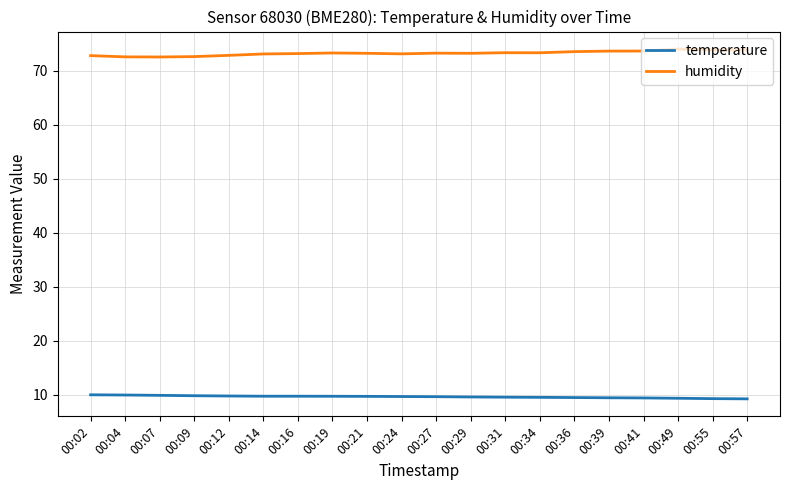

What is the difference between the maximum and minimum values in the humidity series?

1.5